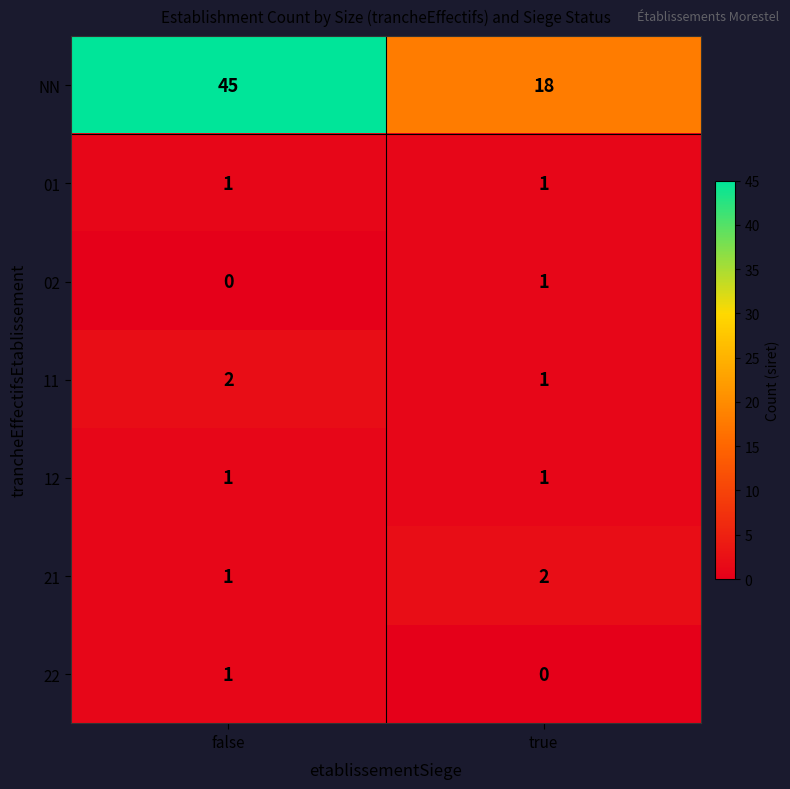

What is the sum of the 11 values at false and true?

3